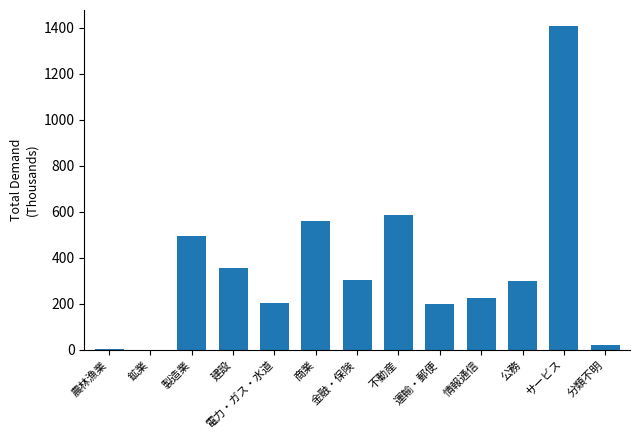

True or false: the data shows 301.2 at 公務.

True